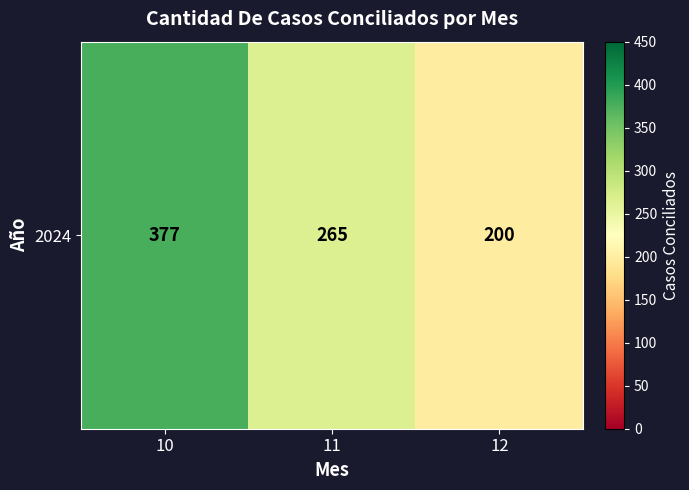

The value at 11 is 265. True or false?

True